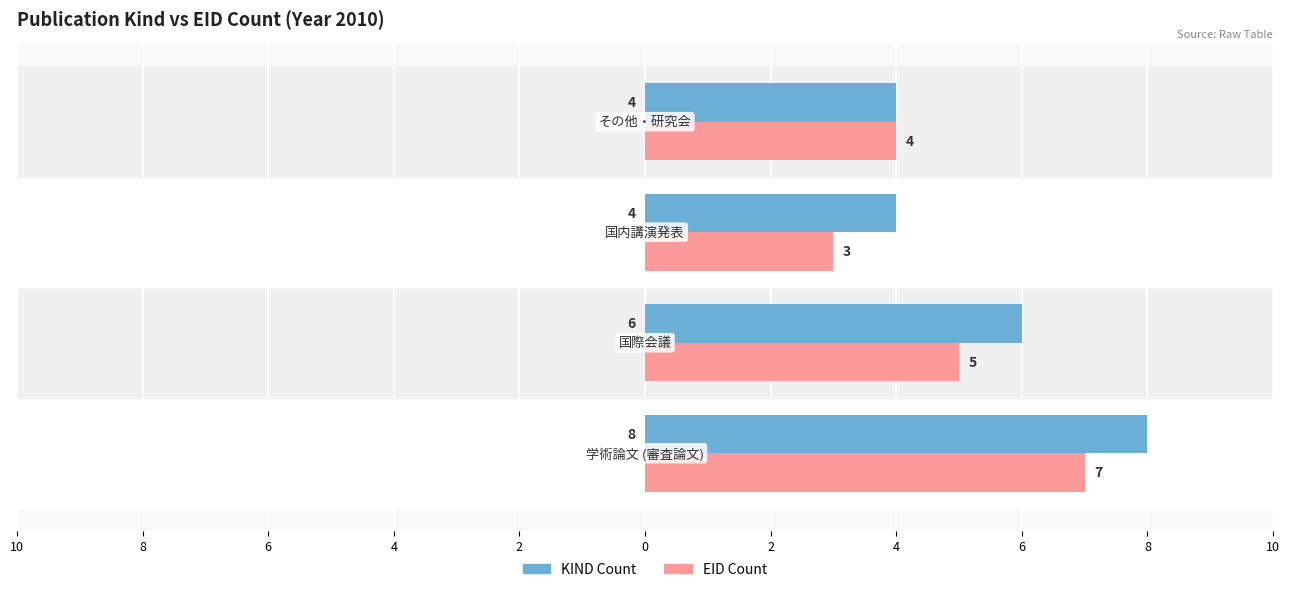

What are all the series names shown in the legend?

KIND Count, EID Count